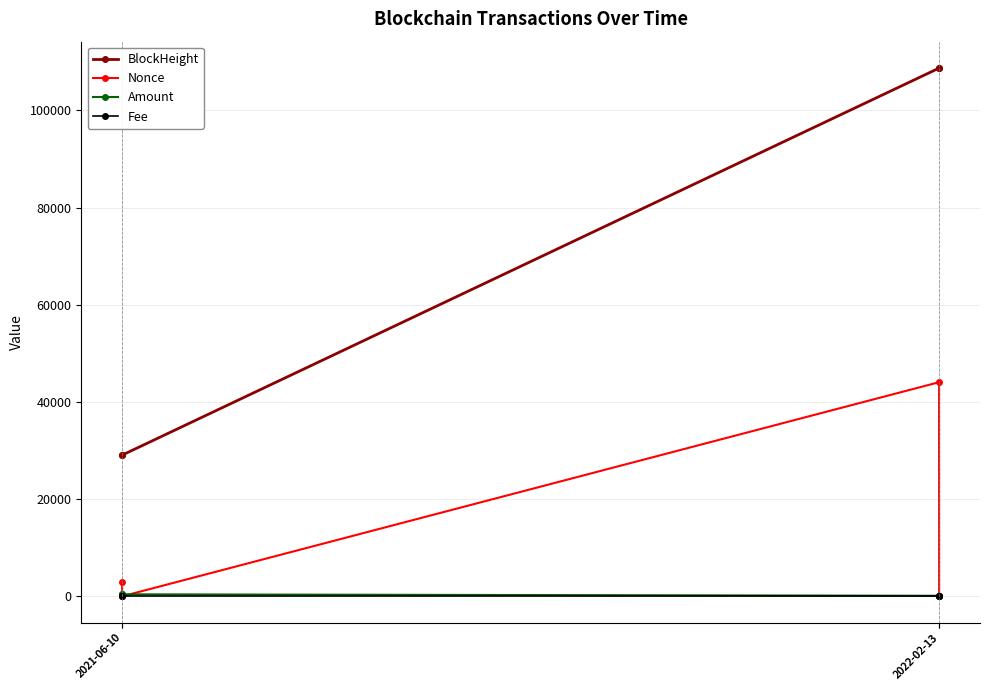

Count the number of data series in this chart.

4